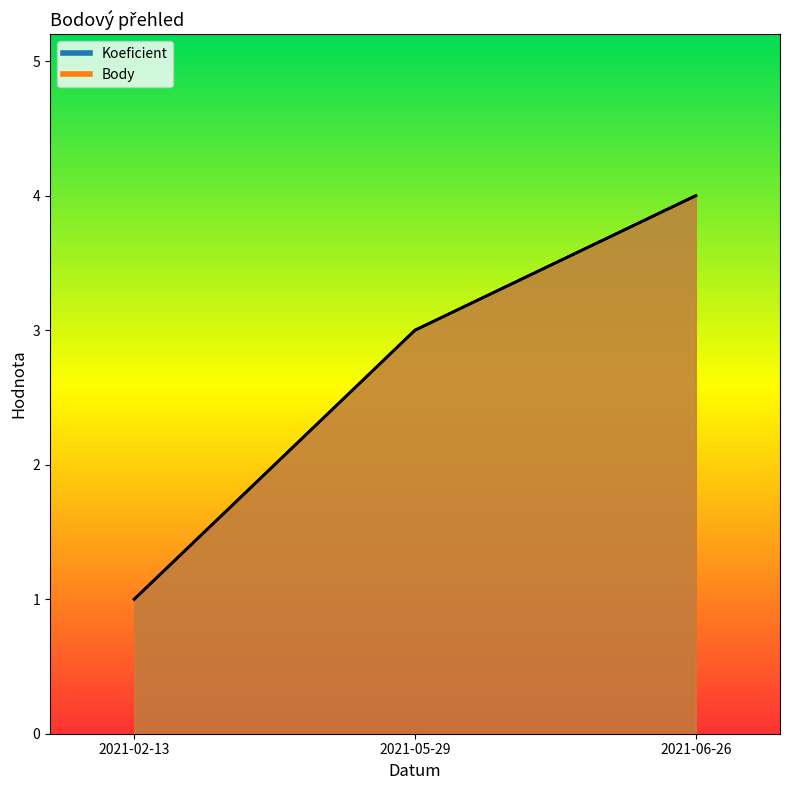

What is the highest value of the Body series?

4